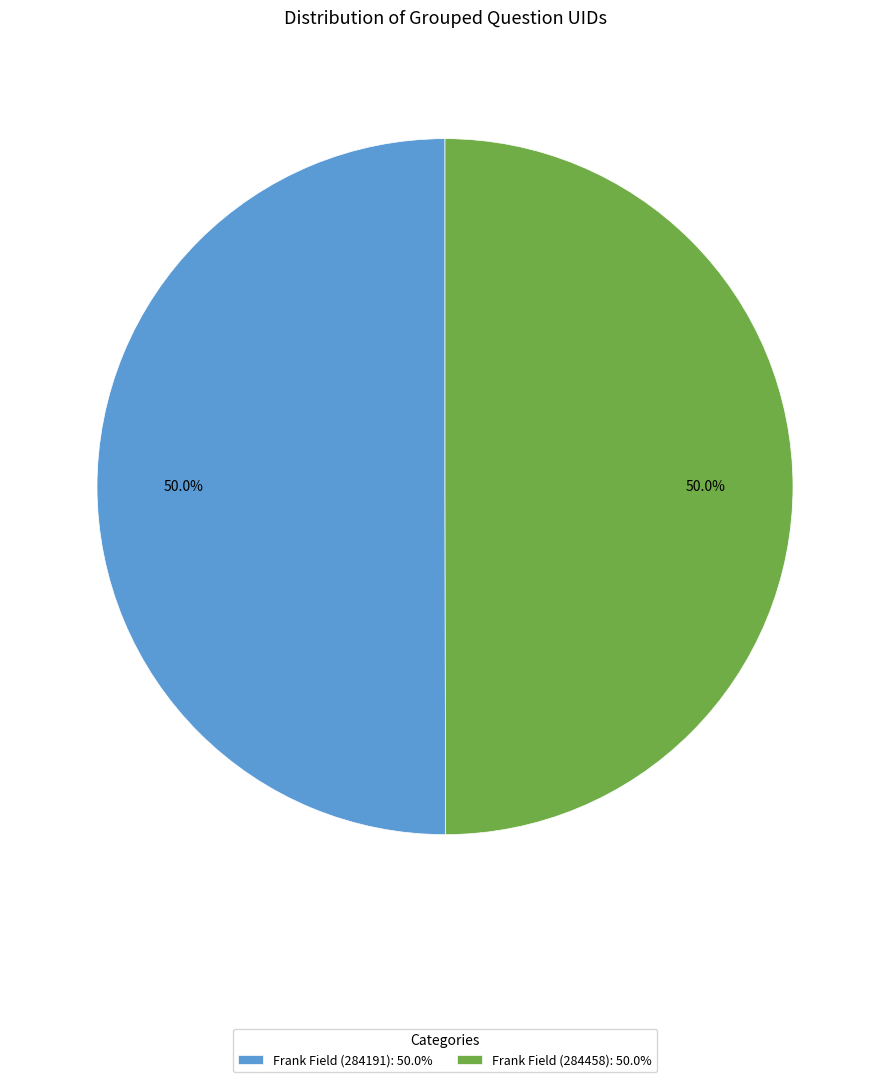

To the nearest percent, what percentage of the pie is Frank Field (284458)?

50%